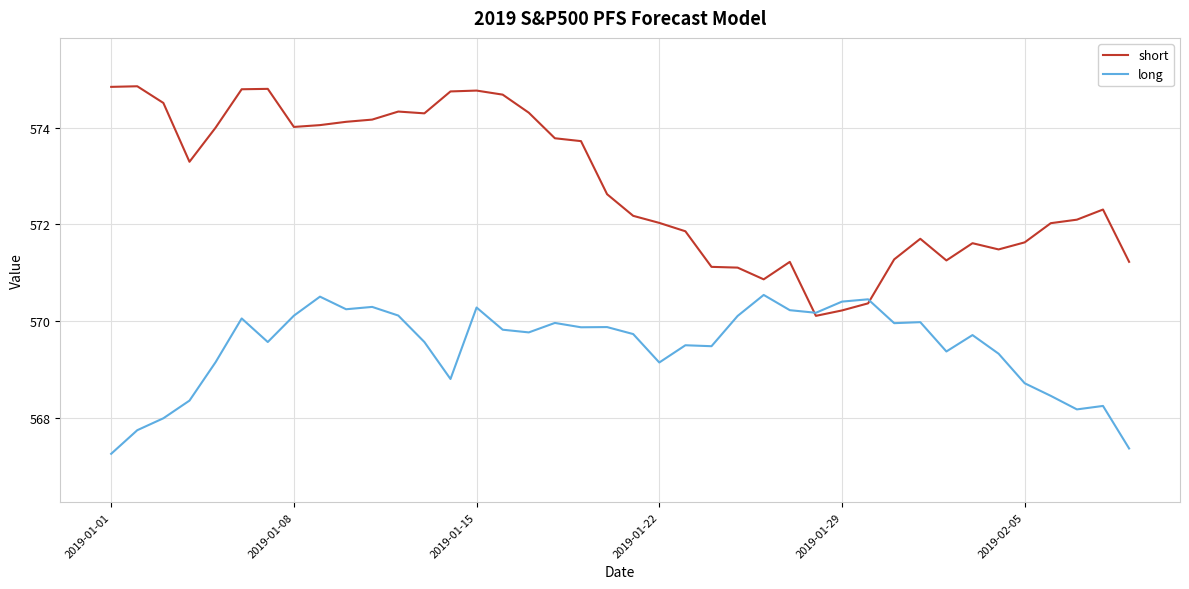

What is the maximum value shown in the chart?

574.9